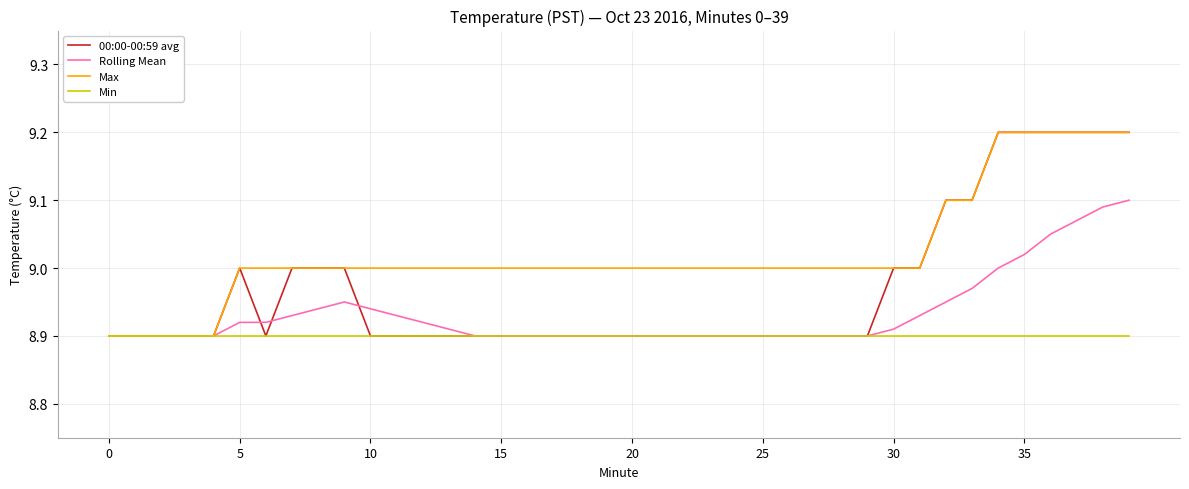

Which series has the largest total across all categories?

Max